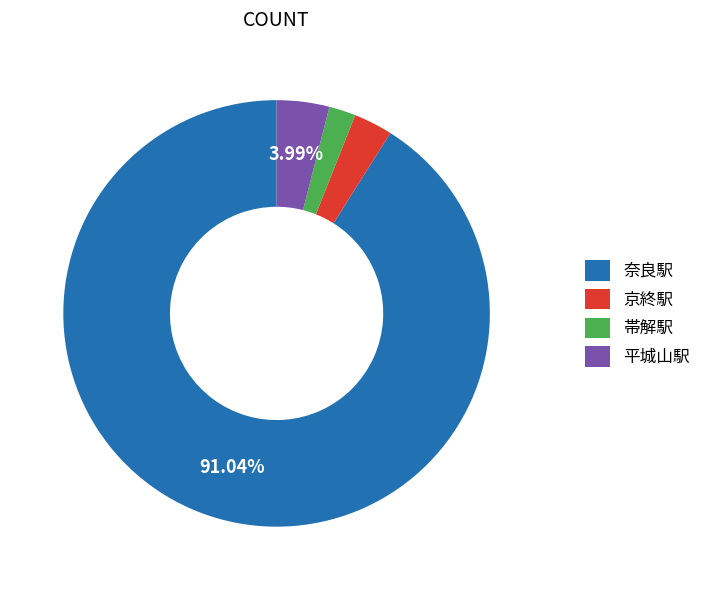

To the nearest percent, what portion does 奈良駅 represent?

91%